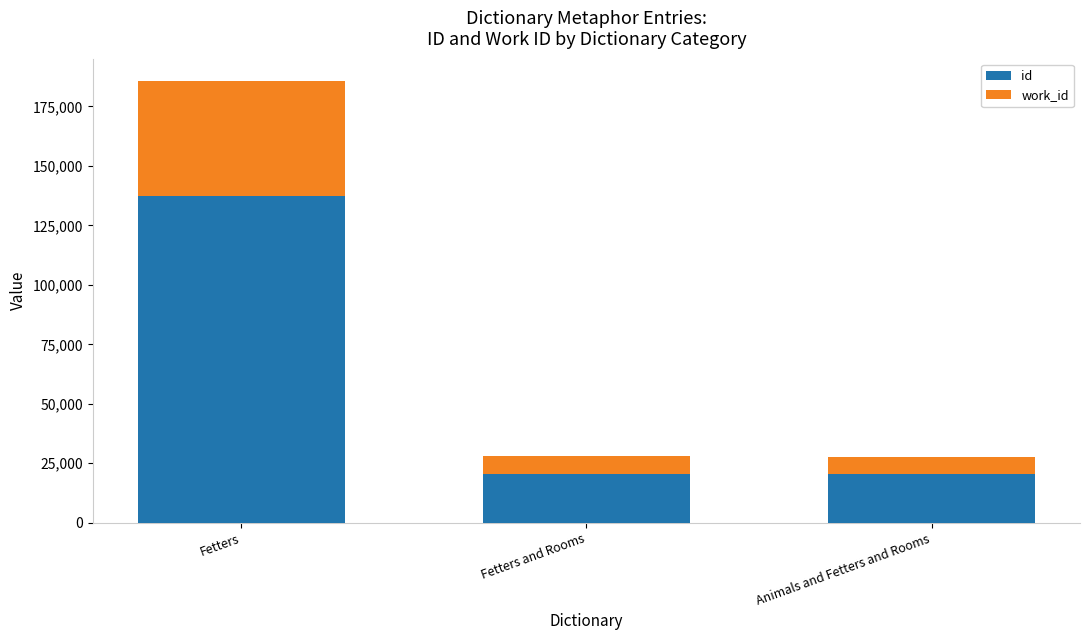

What is the difference between the second highest and minimum values in the id series?

112